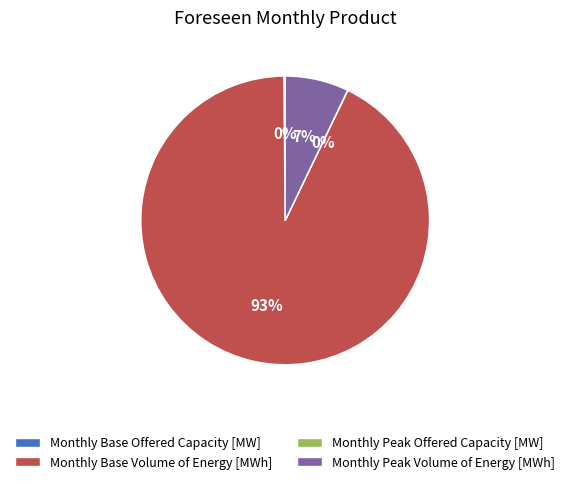

Is there any slice that represents more than half of the pie?

Yes